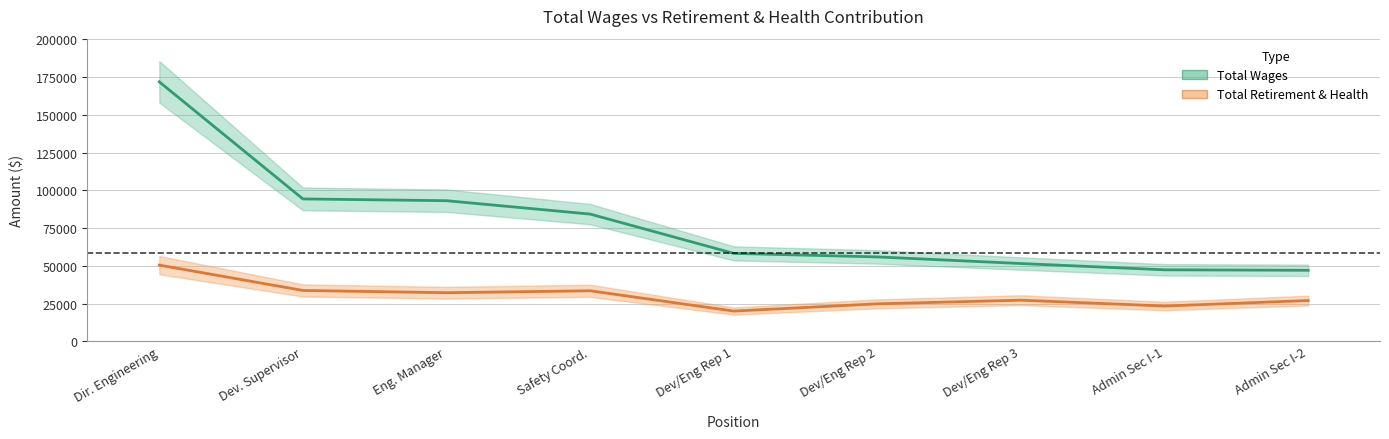

Reading right to left, list all the values displayed in this chart.

Total Wages: Admin Sec I-2=47013	Admin Sec I-1=47331	Dev/Eng Rep 3=51505	Dev/Eng Rep 2=55881	Dev/Eng Rep 1=58220	Safety Coord.=84252	Eng. Manager=93120	Dev. Supervisor=94290	Dir. Engineering=171860
Total Retirement & Health Contribution: Admin Sec I-2=26992	Admin Sec I-1=23337	Dev/Eng Rep 3=27212	Dev/Eng Rep 2=24805	Dev/Eng Rep 1=19999	Safety Coord.=33443	Eng. Manager=32165	Dev. Supervisor=33659	Dir. Engineering=50451